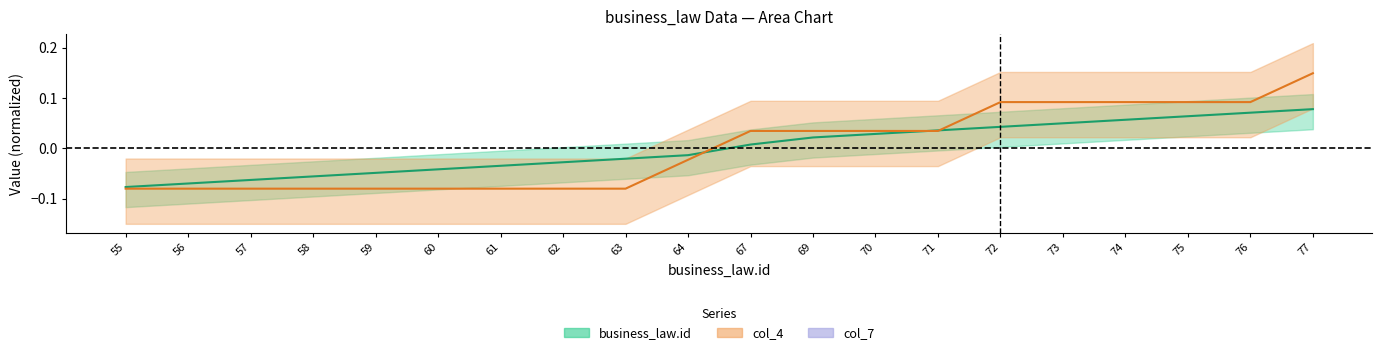

How many lines are shown in the chart?

2